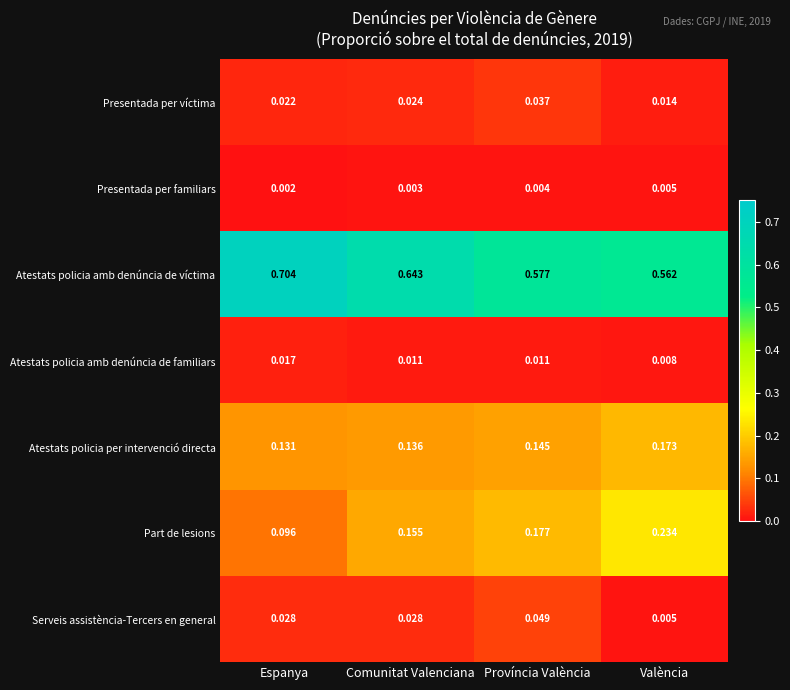

Which series changed the most between Comunitat Valenciana and Província València?

Atestats policia amb denúncia de víctima